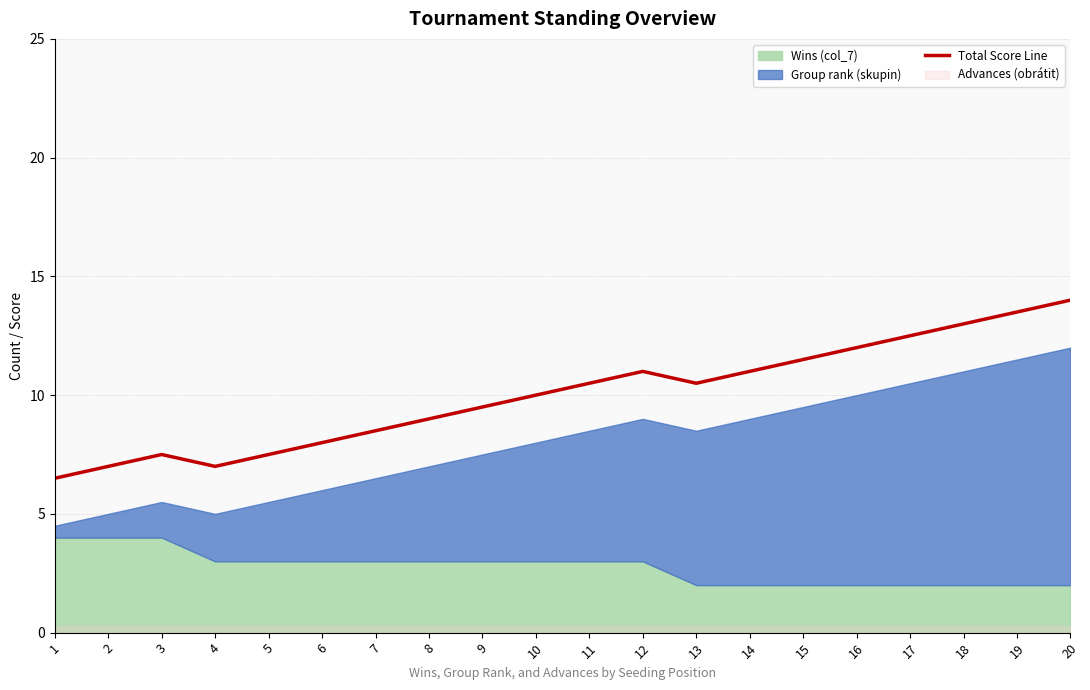

The value at 19 is 7.1. True or false?

False